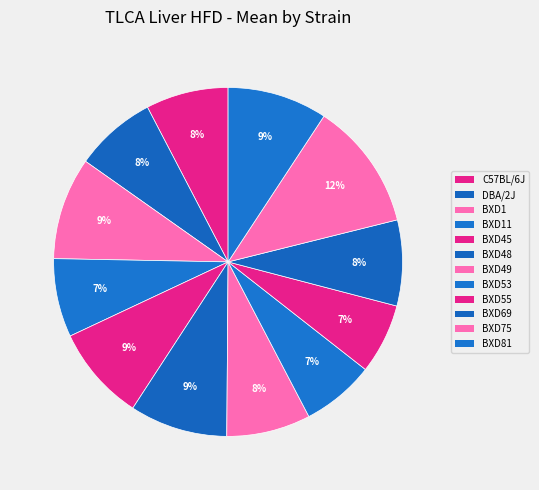

What is the smallest slice in the pie chart?

BXD55